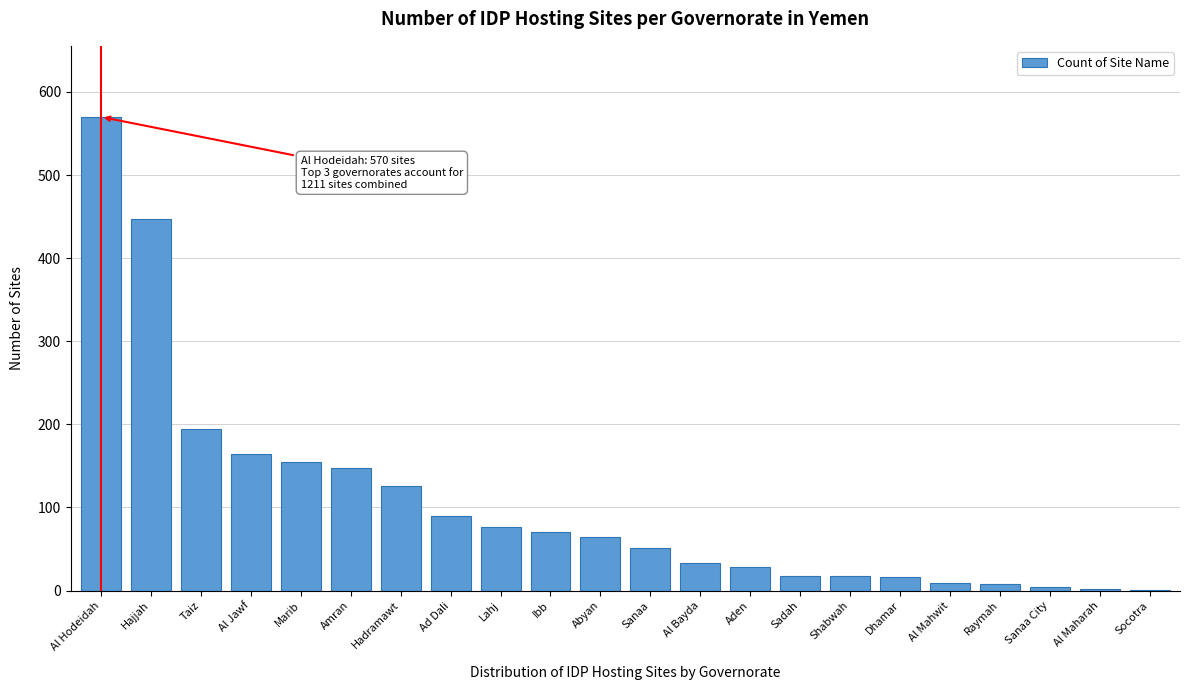

Read the value at Ad Dali.

90